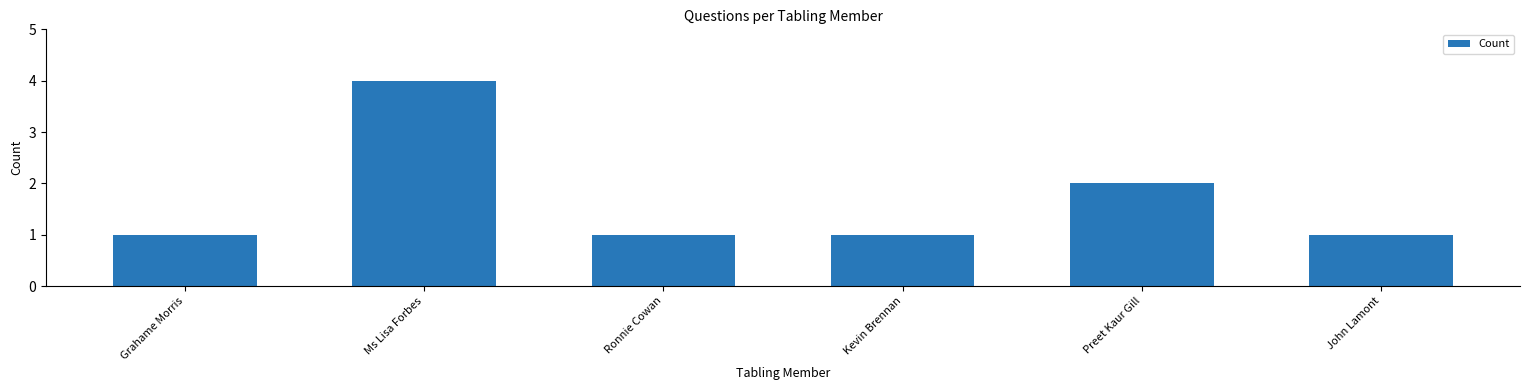

How many bars are there in total?

6